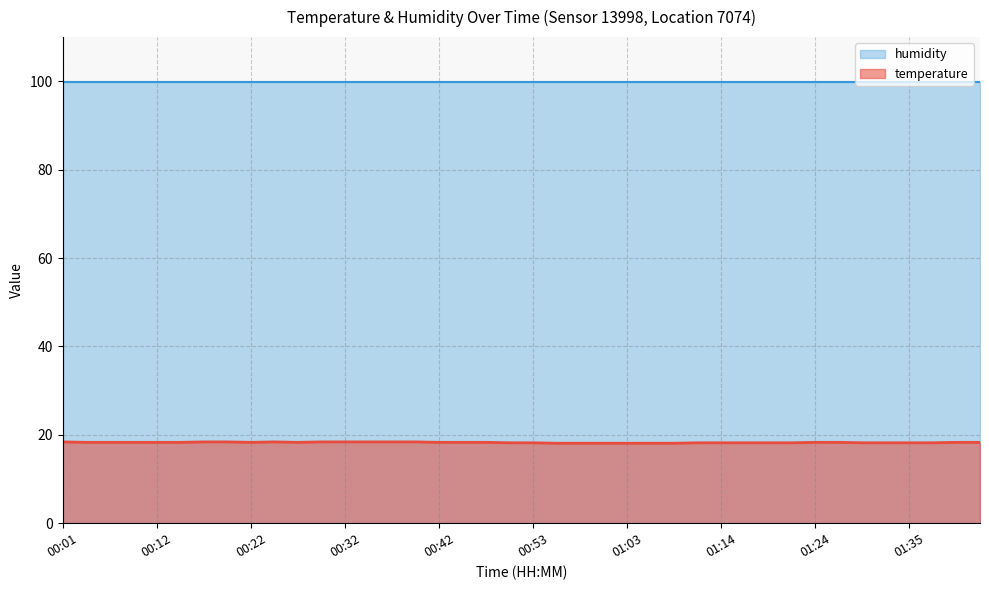

Reading left to right, what are all the values shown in this chart?

00:01=18.4	00:04=18.3	00:07=18.3	00:09=18.3	00:12=18.3	00:14=18.3	00:17=18.4	00:19=18.4	00:22=18.3	00:24=18.4	00:27=18.3	00:29=18.4	00:32=18.4	00:35=18.4	00:37=18.4	00:40=18.4	00:42=18.3	00:45=18.3	00:47=18.3	00:50=18.2	00:53=18.2	00:55=18.1	00:58=18.1	01:00=18.1	01:03=18.1	01:06=18.1	01:08=18.1	01:11=18.2	01:14=18.2	01:16=18.2	01:19=18.2	01:21=18.2	01:24=18.3	01:27=18.3	01:29=18.2	01:32=18.2	01:35=18.2	01:37=18.2	01:40=18.3	01:42=18.3